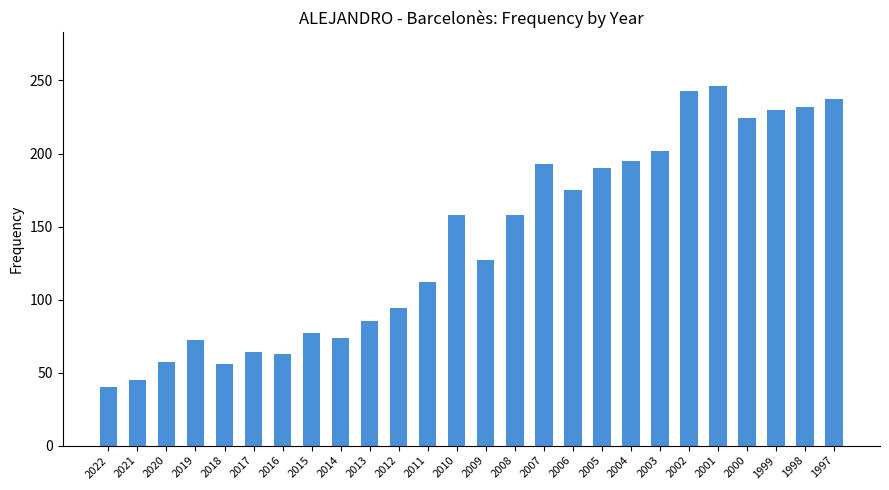

Which category has the lowest value across all series?

2022